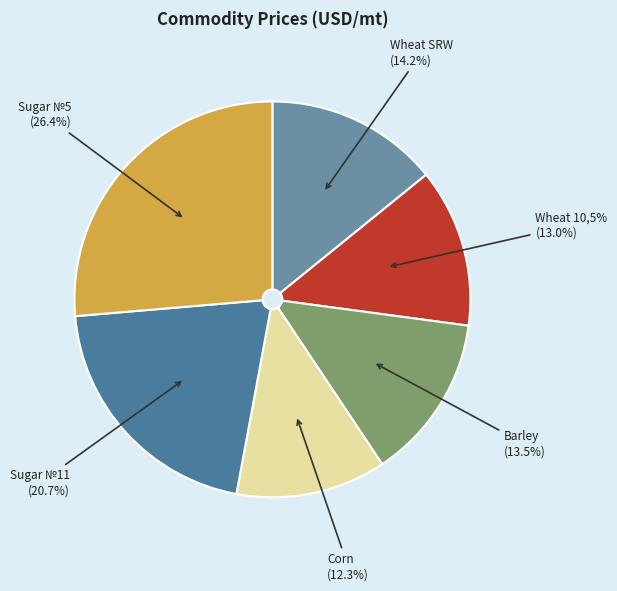

Which category has the smallest portion of the pie?

Corn